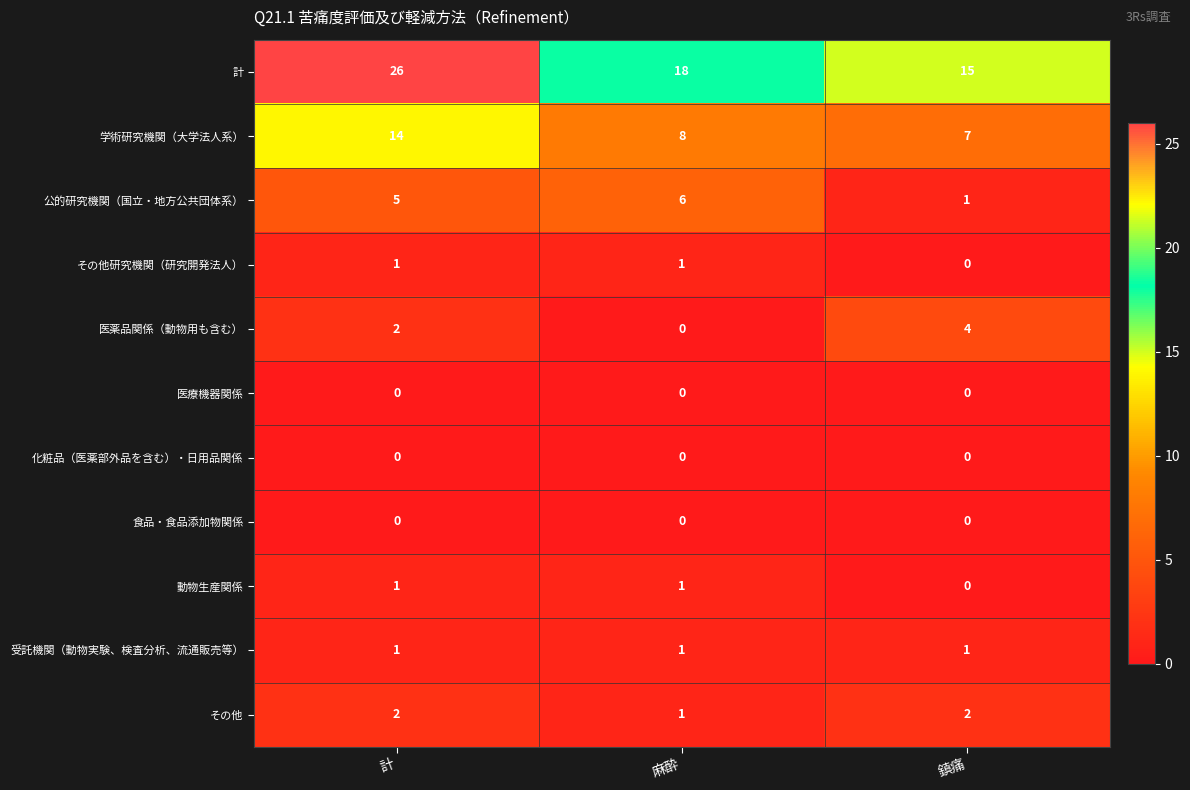

What is the sum of the その他 values at 鎮痛 and 麻酔?

3